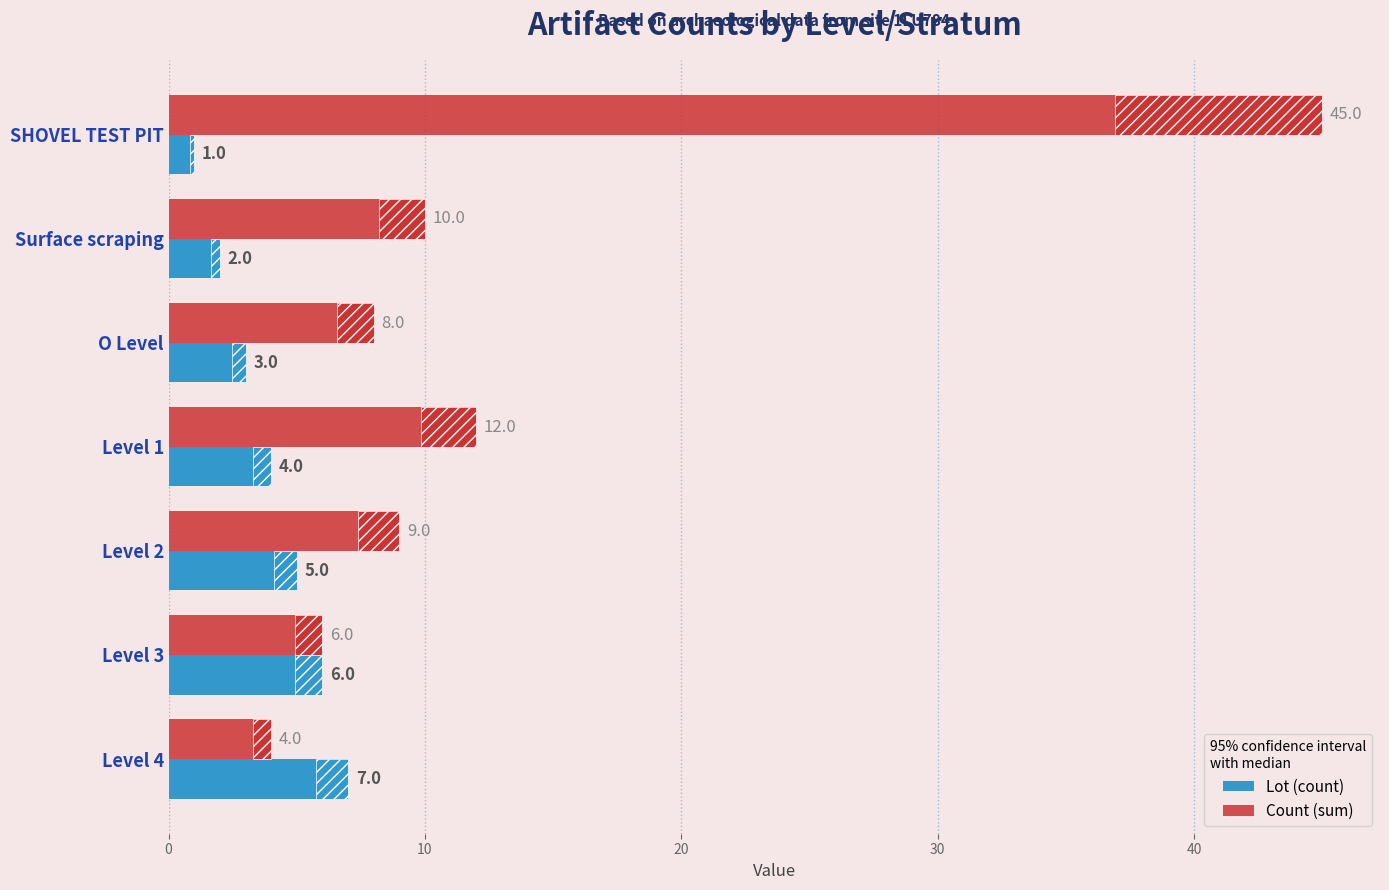

What is the maximum value shown in the chart?

45